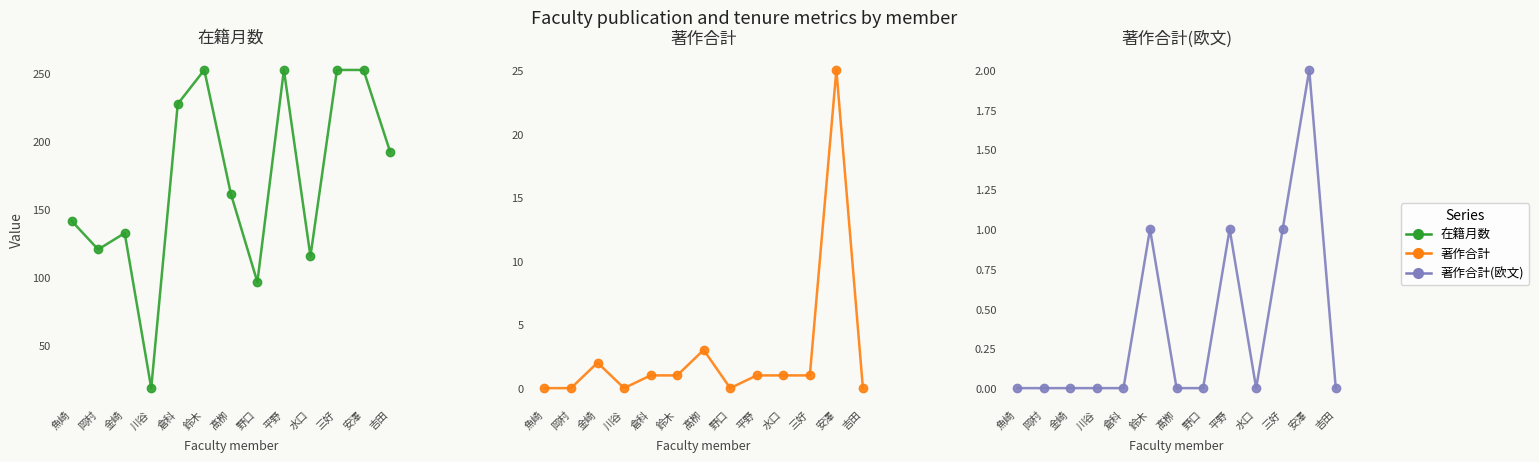

What is the total value across all series at 魚崎?

141